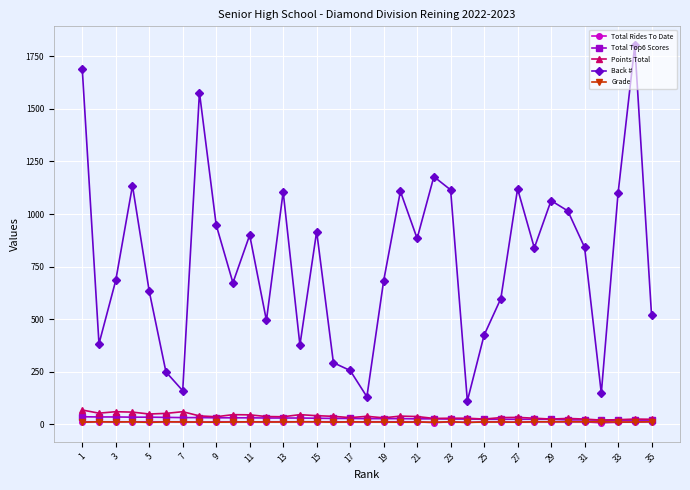

Which series has the widest spread of values?

Back #